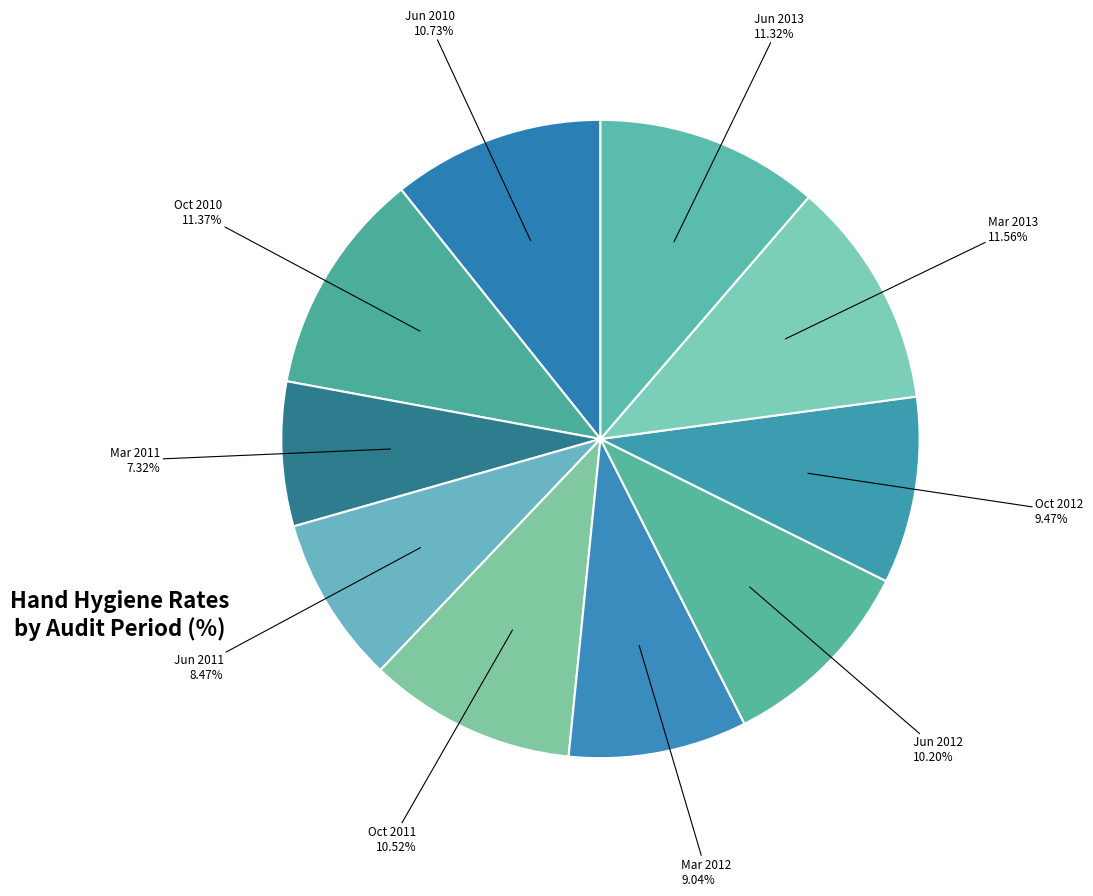

How many segments does this pie chart have?

10